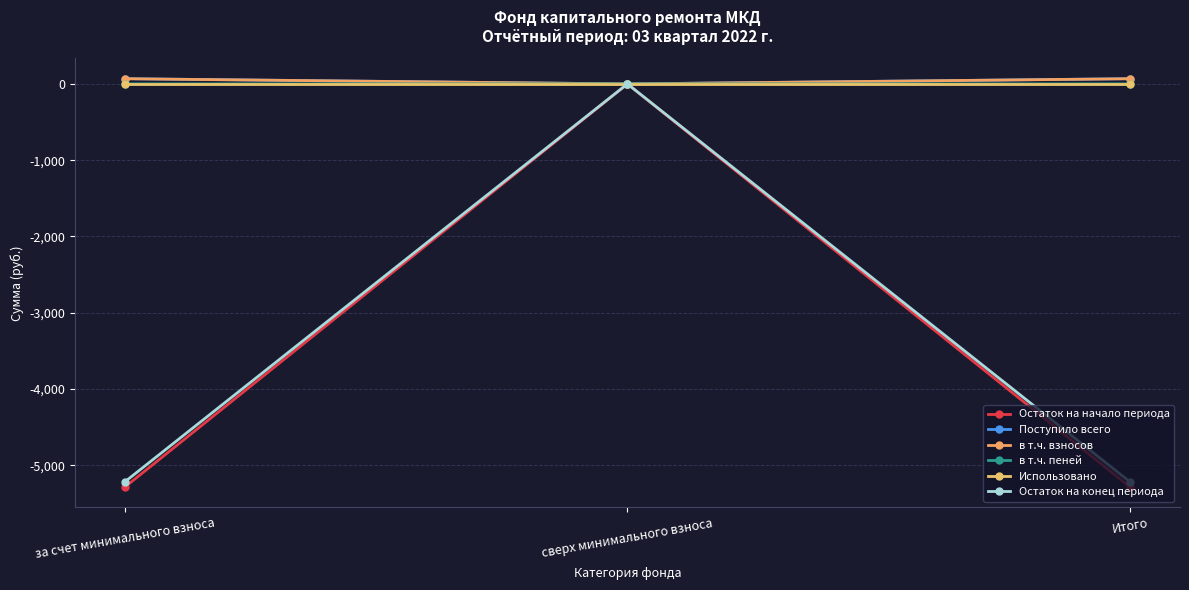

The Остаток на конец периода series shows -5215.8 at за счет минимального взноса. True or false?

True